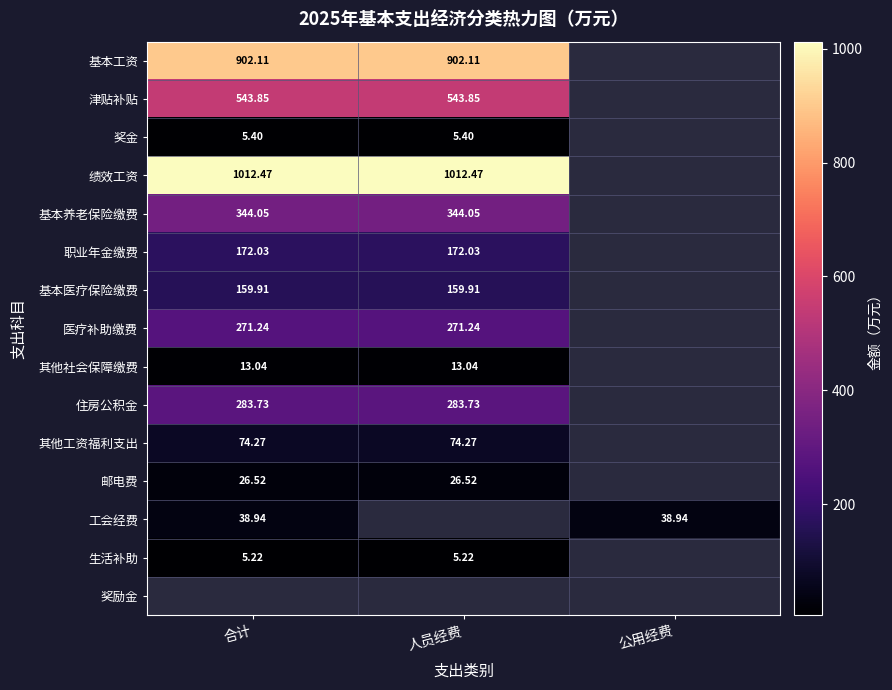

List the labels in order of 住房公积金 value, smallest first.

合计, 人员经费, 公用经费